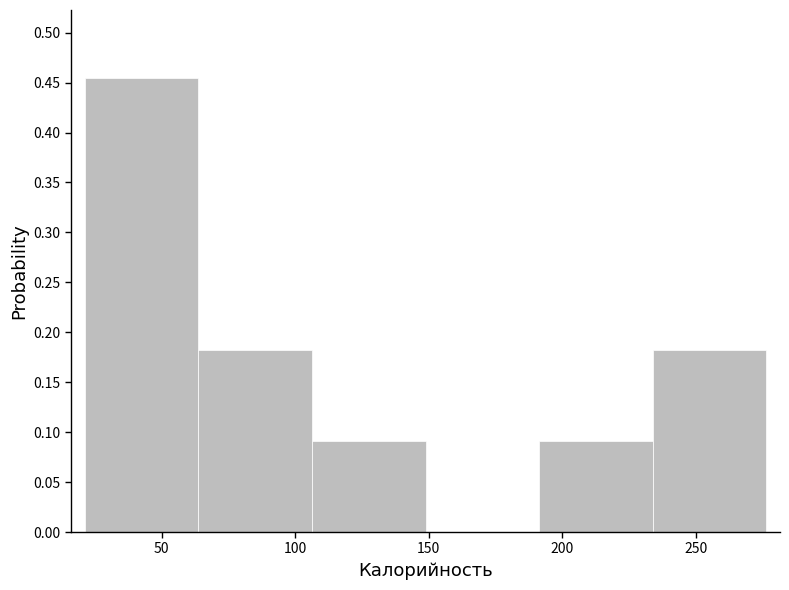

Reading left to right, transcribe this chart: for each bar, give the range it covers on the x-axis and its height. Neither the bar edges nor the heights are printed on the chart, so give them approximately, as read against the axes.

20 to 65: 0.455
65 to 105: 0.180
105 to 150: 0.090
150 to 190: 0
190 to 235: 0.090
235 to 275: 0.180